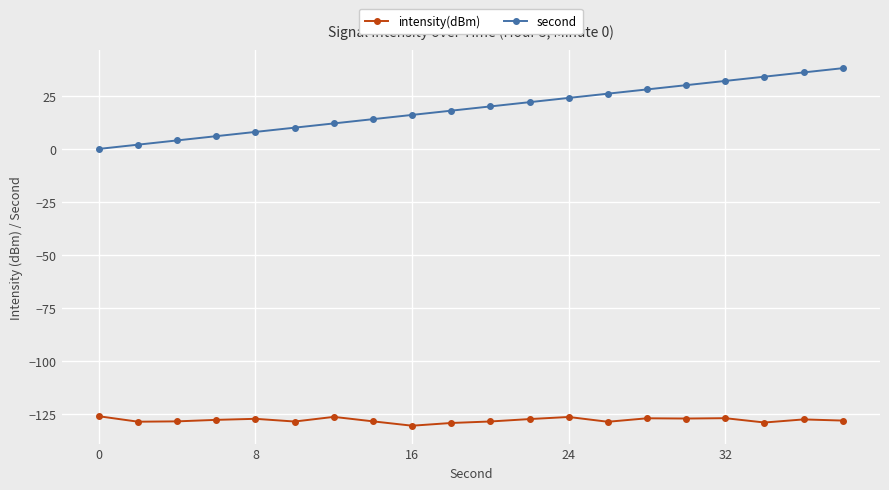

Rank the series by their average value, from lowest to highest.

intensity(dBm), second